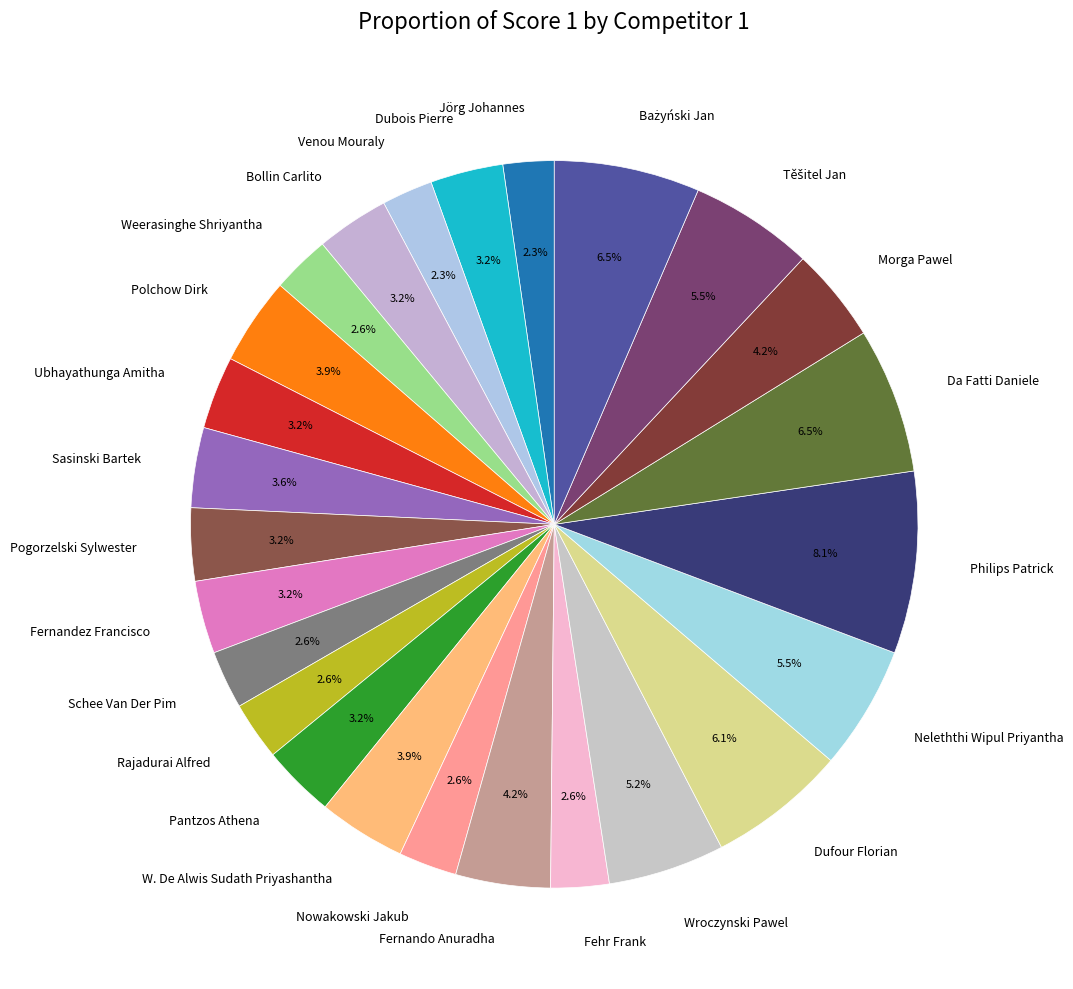

Does any single category account for the majority?

No